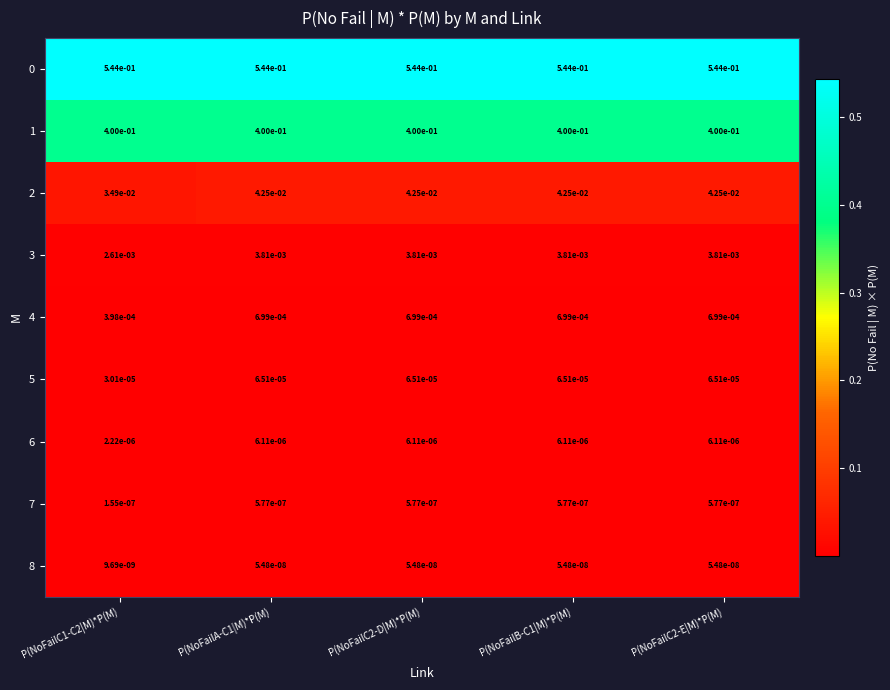

Is the value of 7 at P(NoFailC2-D|M)*P(M) greater than the value of 3 at P(NoFailC2-D|M)*P(M)?

No